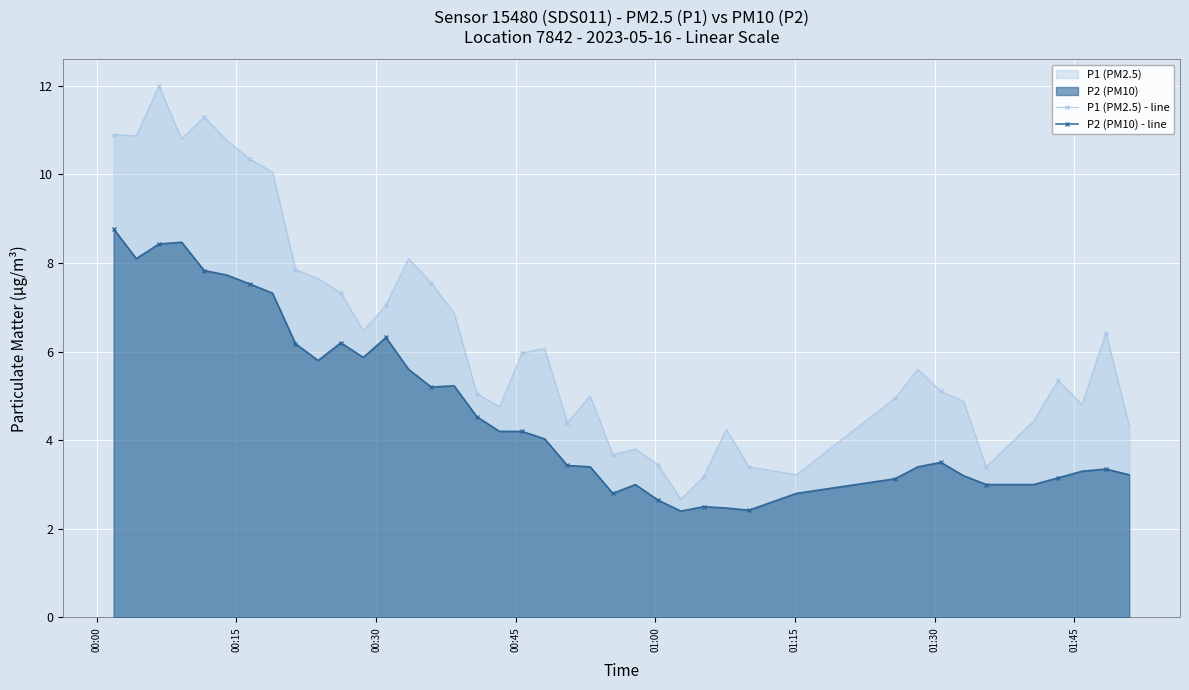

How many lines are shown in the chart?

2